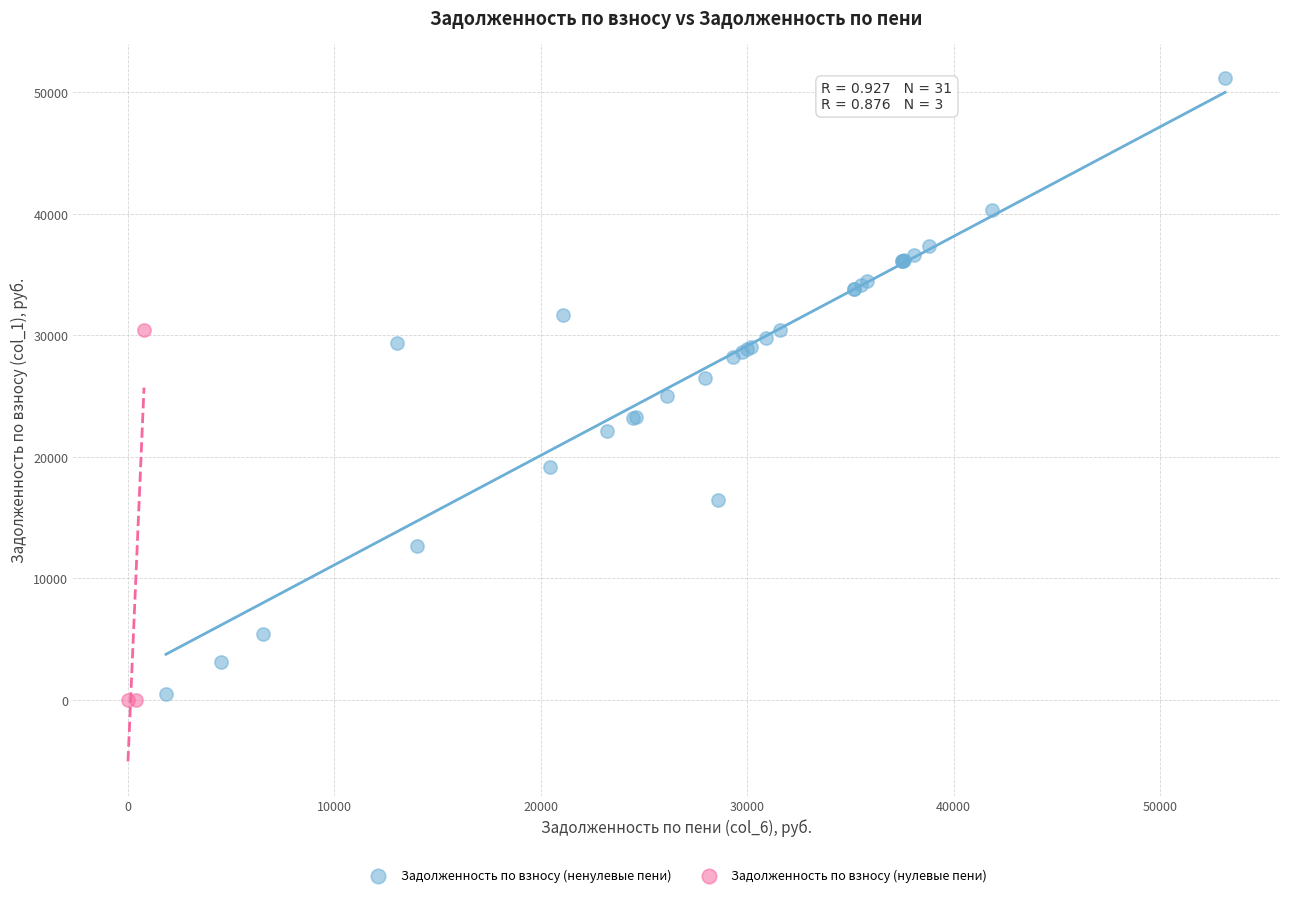

Which series has the widest spread of Y values?

Задолженность по взносу (ненулевые пени)